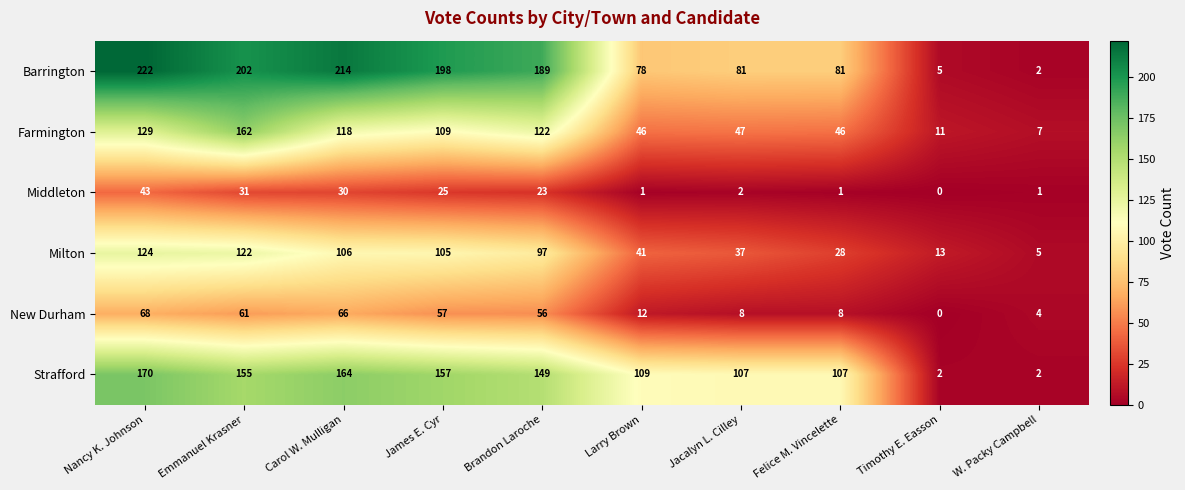

How many categories are shown in the chart?

10